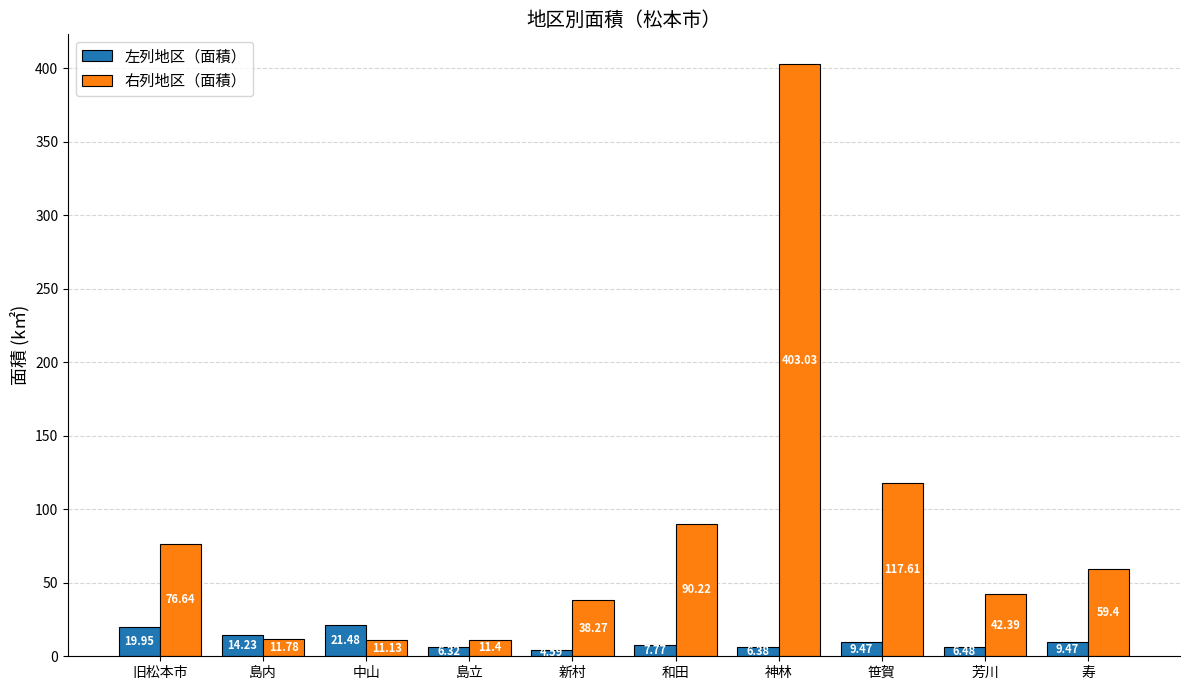

Rank the series at 和田 from lowest to highest value.

左列地区（面積）, 右列地区（面積）